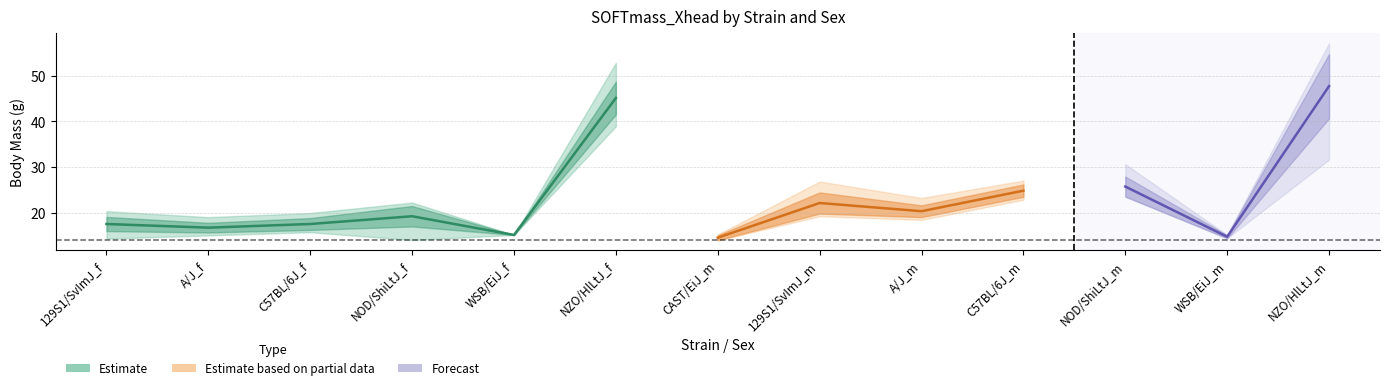

What value does the minval series have at 129S1/SvImJ_f?

14.3